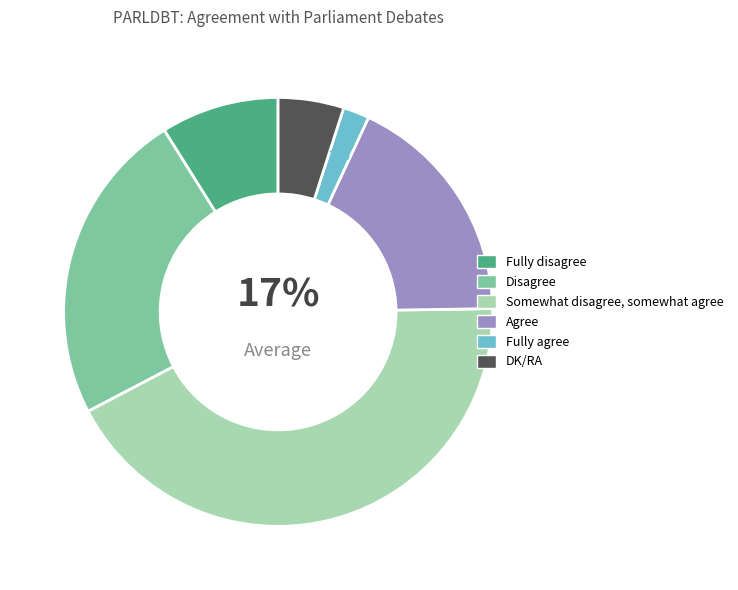

True or false: Fully agree accounts for 14% of the total.

False